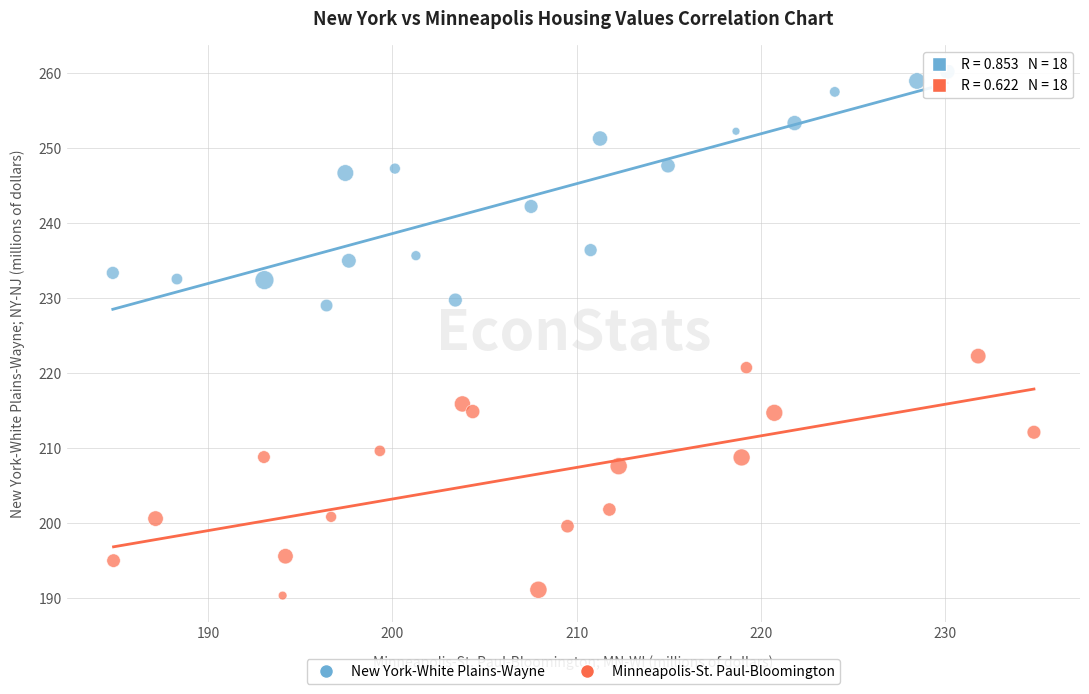

Which series contains the highest Y value?

New York-White Plains-Wayne